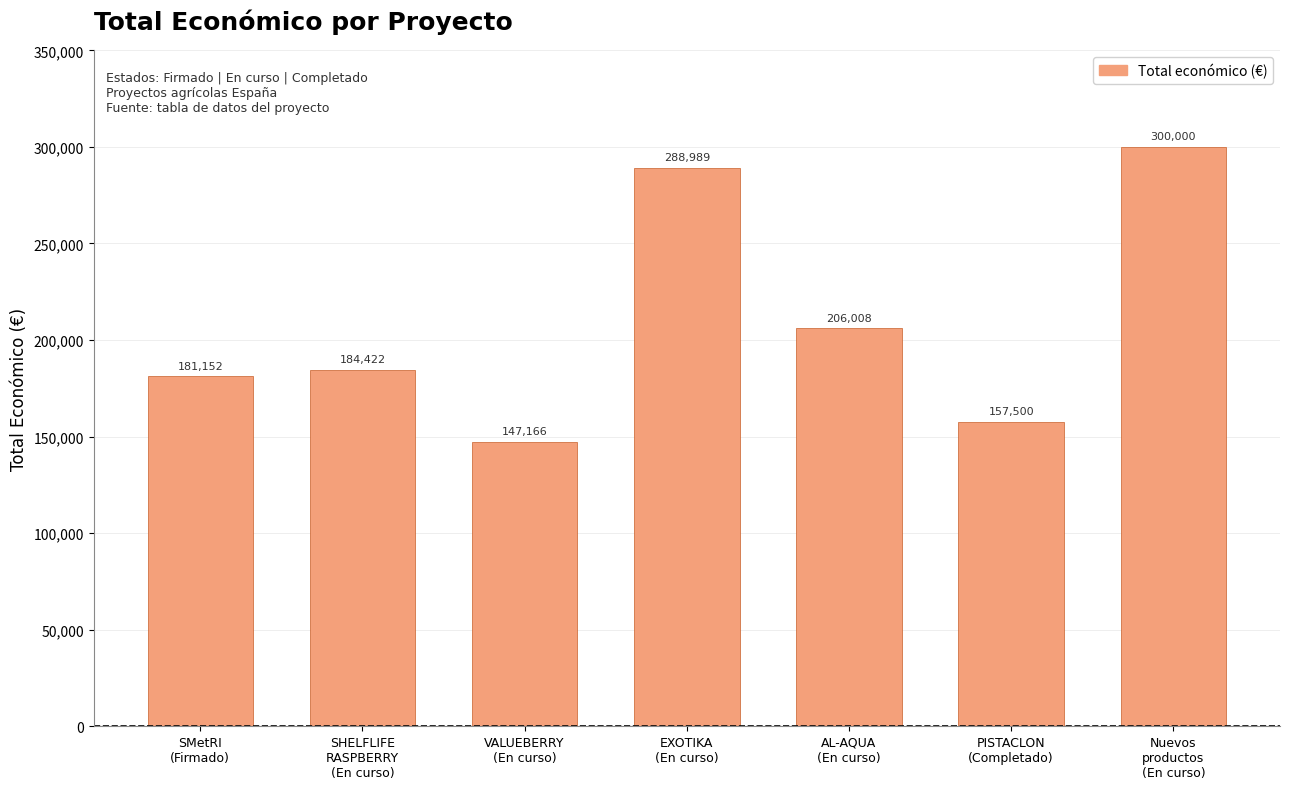

Which has a higher value, PISTACLON
(Completado) or Nuevos
productos
(En curso)?

Nuevos
productos
(En curso)